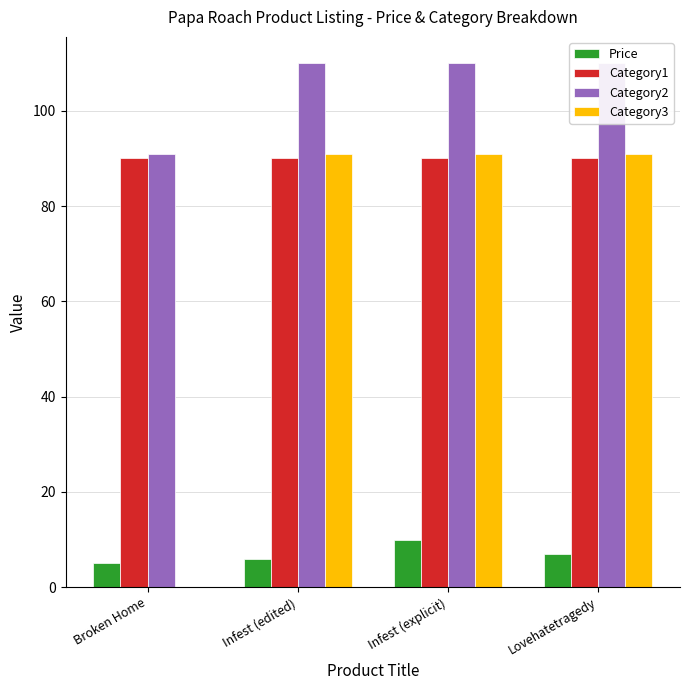

Which series has the largest total across all categories?

Category2